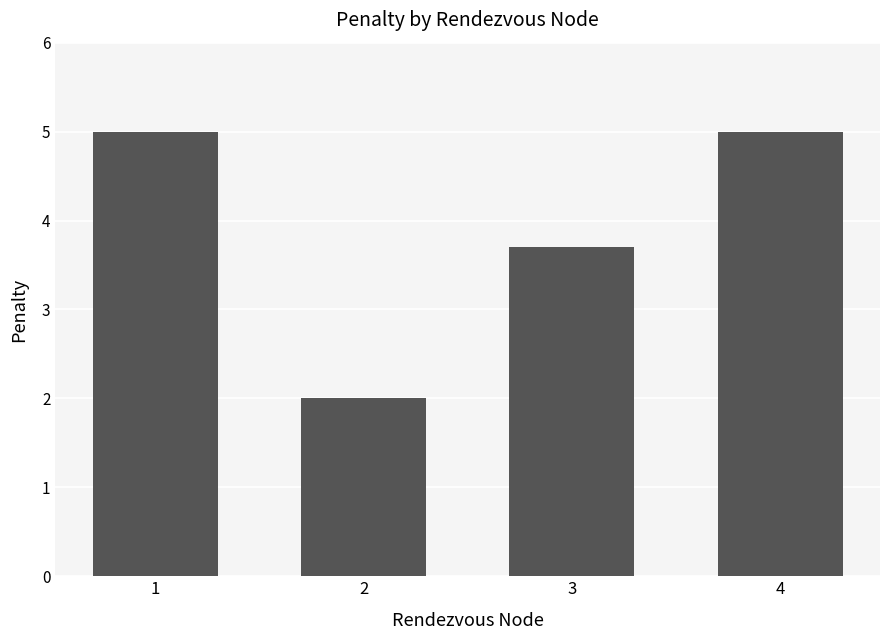

Reading right to left, transcribe all the data shown in this chart.

4=5.0	3=3.7	2=2.0	1=5.0